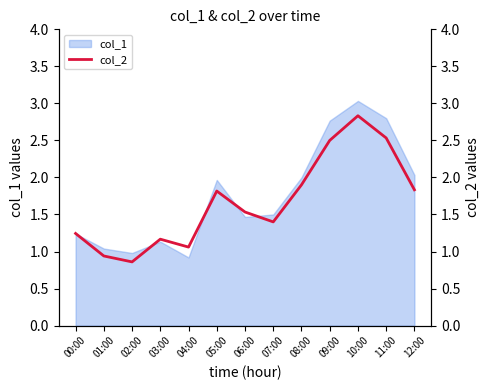

What is the change in value from 01:00 to 12:00?

+0.9